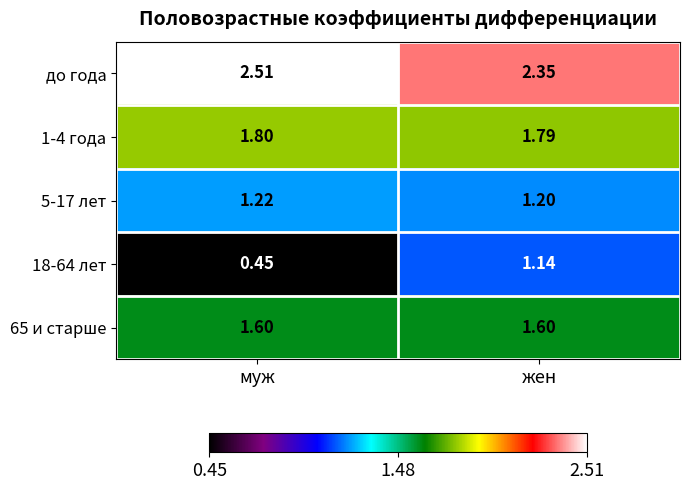

At which label does 18-64 лет reach its peak?

жен